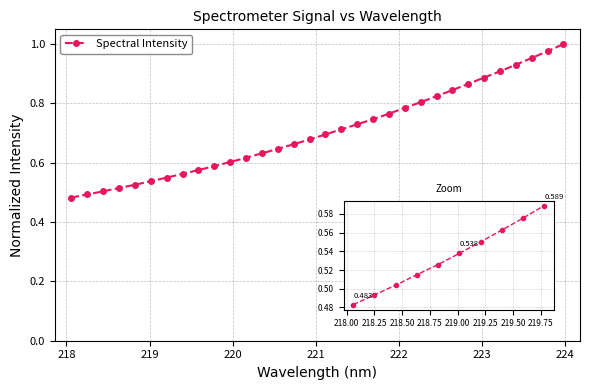

What is the sum of all values?

22.6